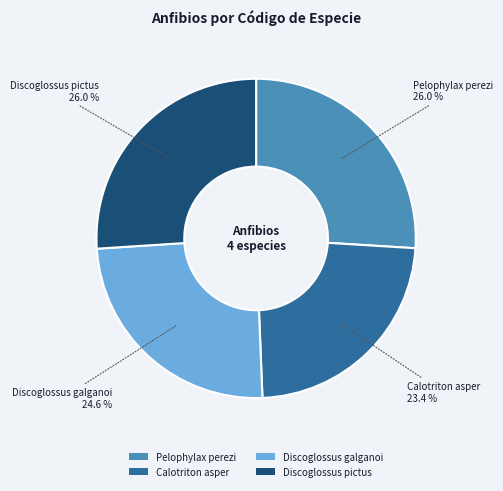

To the nearest percent, what is the difference between the Discoglossus galganoi and Calotriton asper slice percentages?

1%